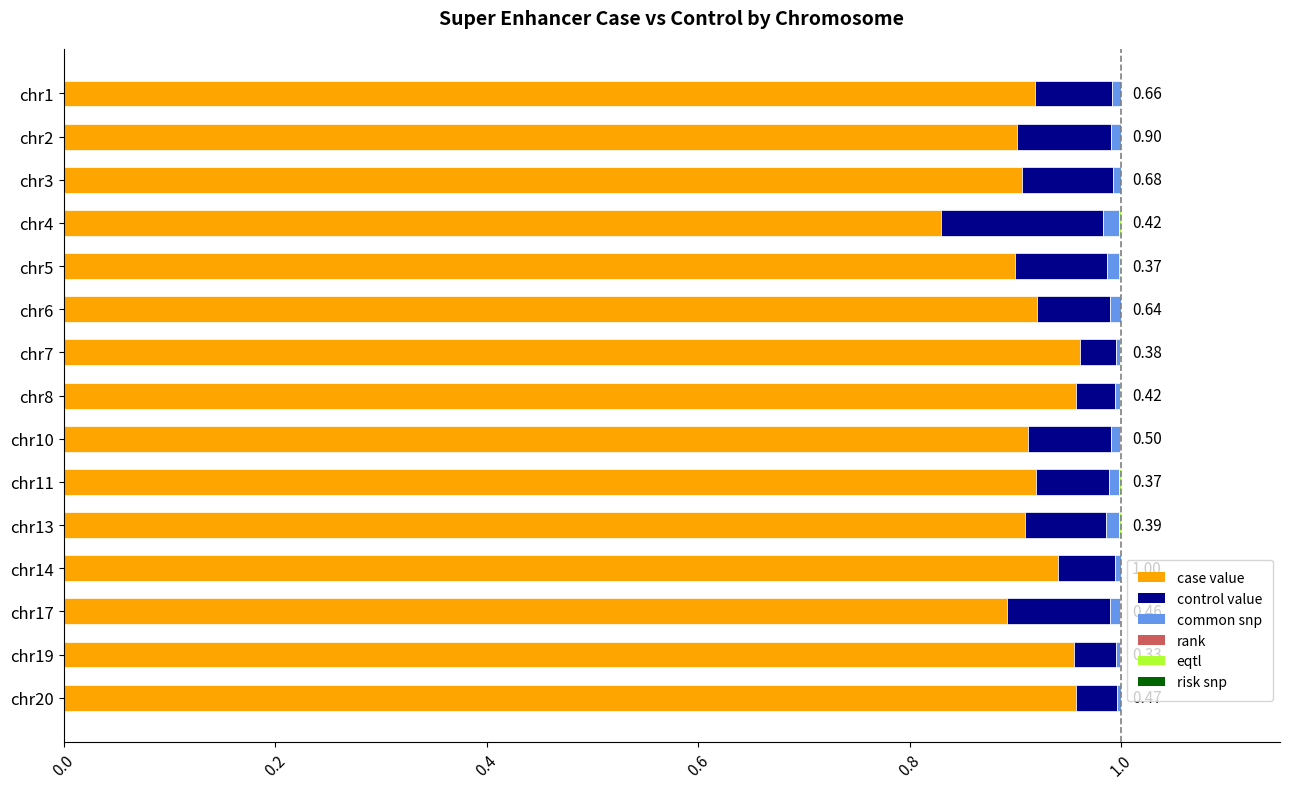

At how many categories does at least one series exceed 0?

15